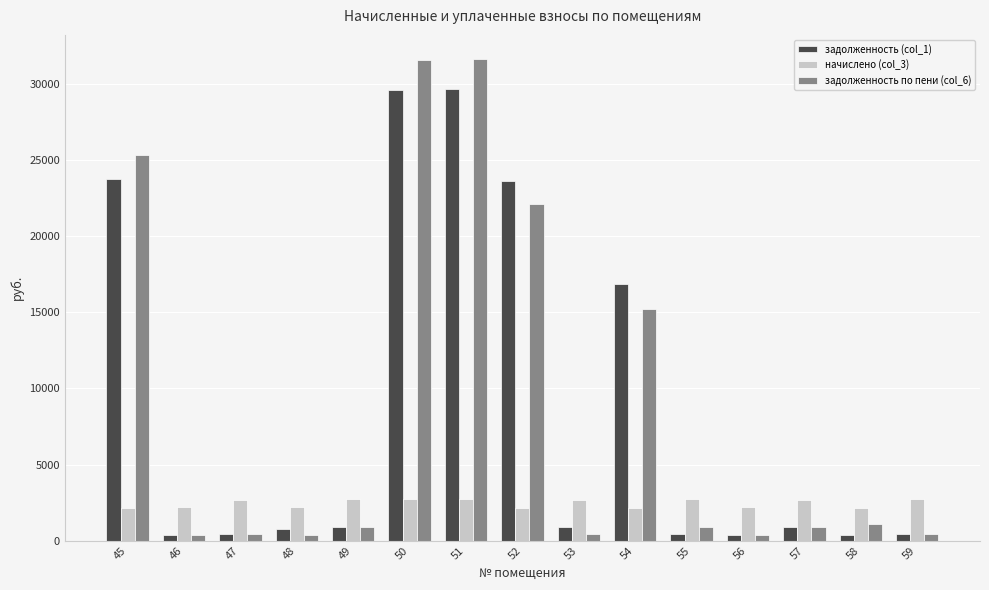

List the series in order of their peak value, lowest first.

начислено (col_3), задолженность (col_1), задолженность по пени (col_6)